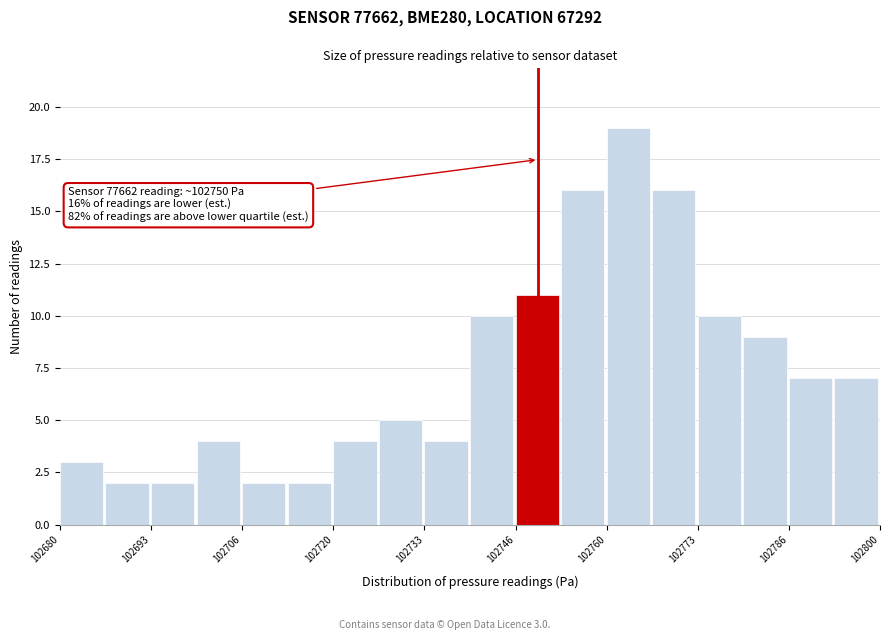

Read against the x-axis, roughly where is the centre of the tallest bar?

102764